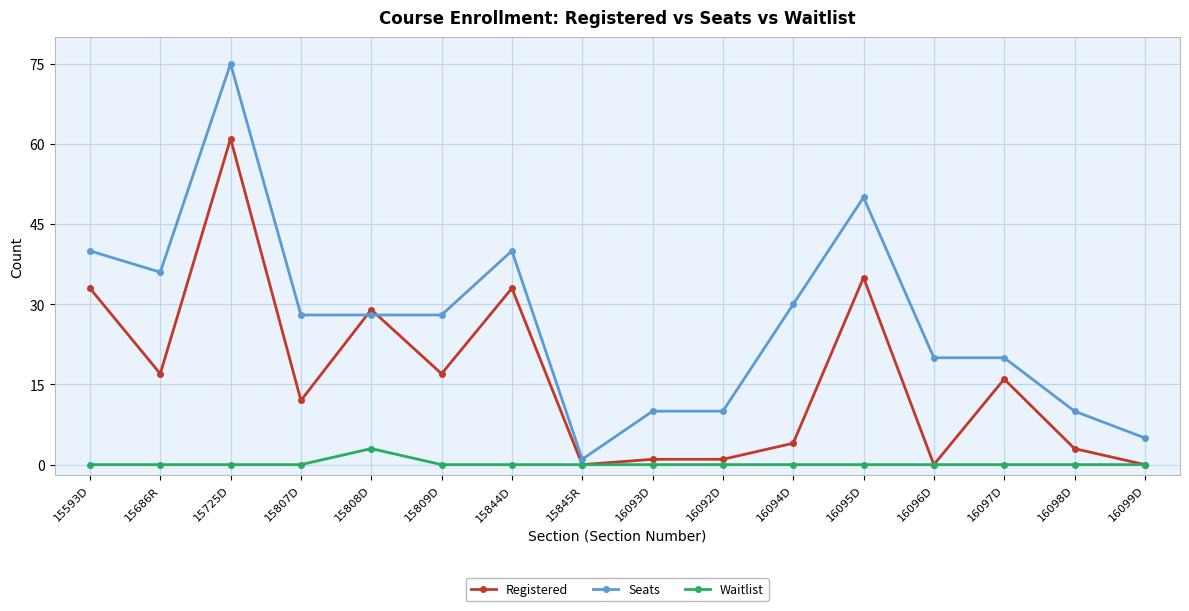

What is the label of the 16th point from the right?

15593D